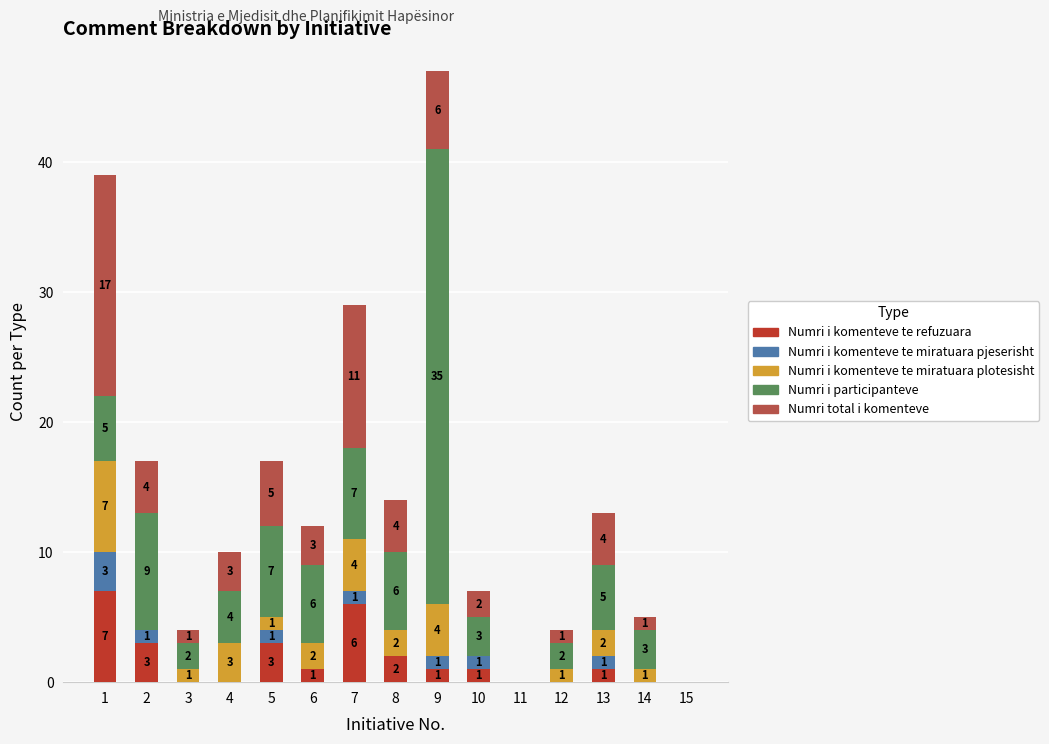

What is the total value across all series at 14?

5